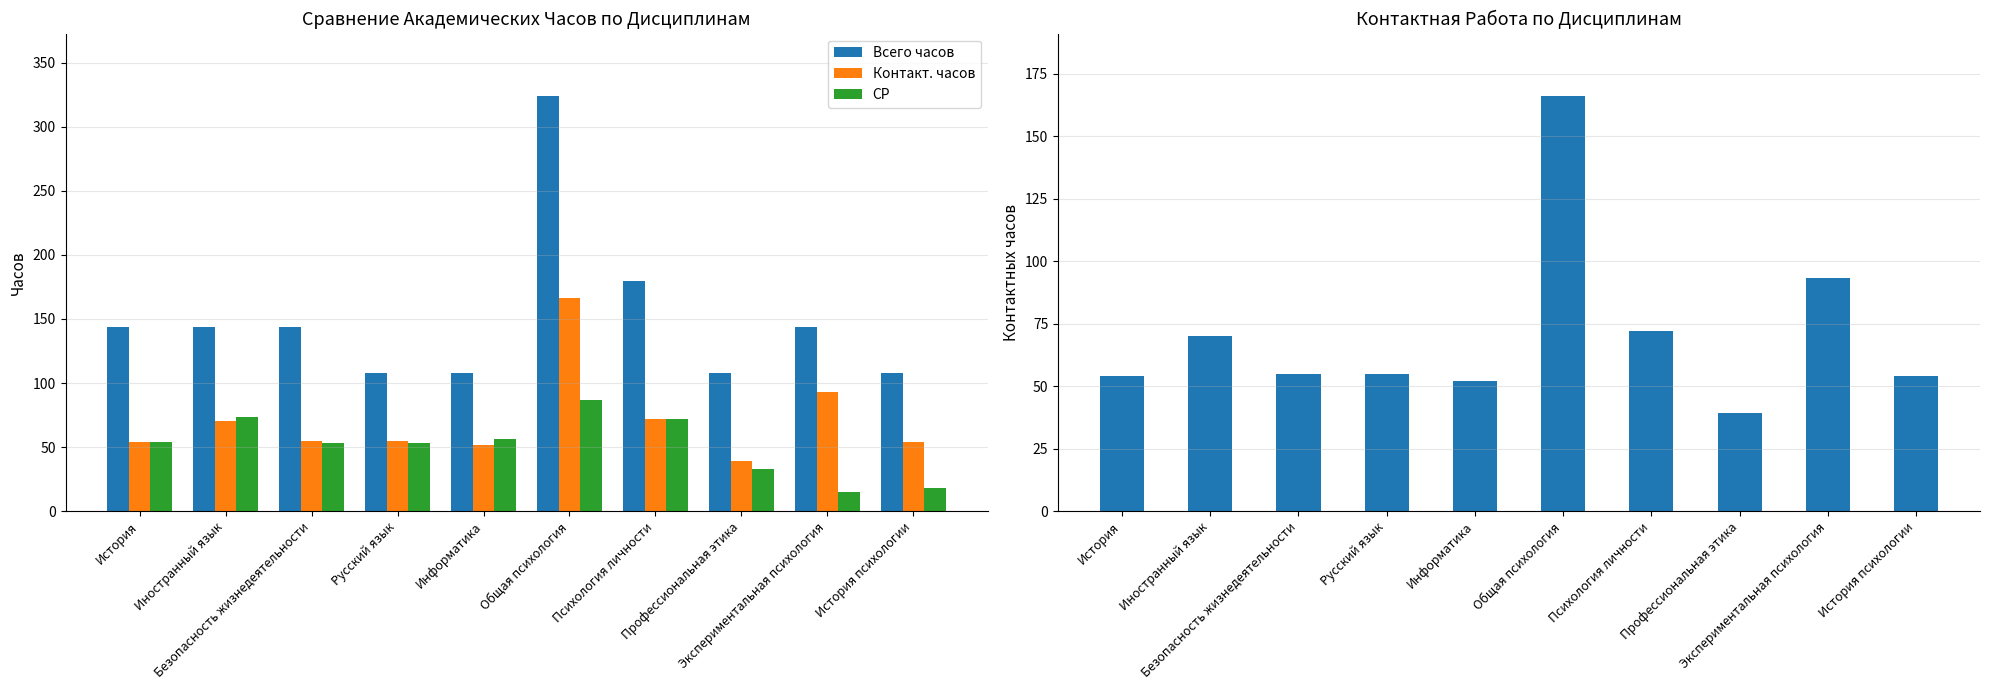

Between История and Психология личности, which series saw the biggest shift?

Всего часов